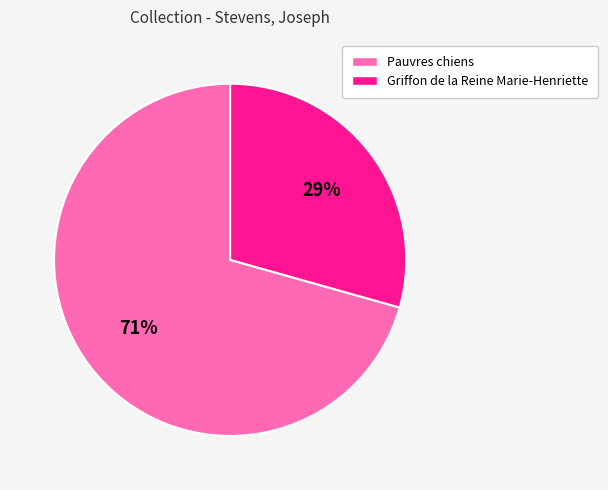

Which has a higher value, Pauvres chiens or Griffon de la Reine Marie-Henriette?

Pauvres chiens